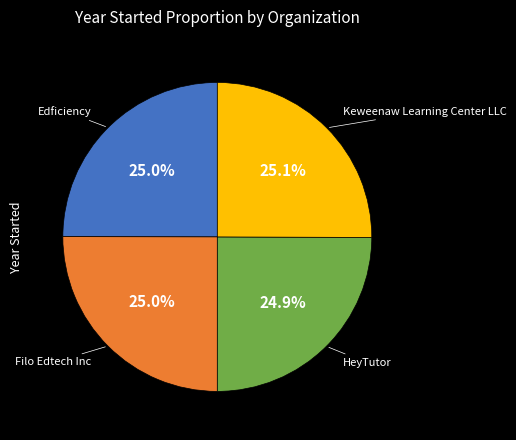

Does Edficiency account for over 50% of the chart?

No